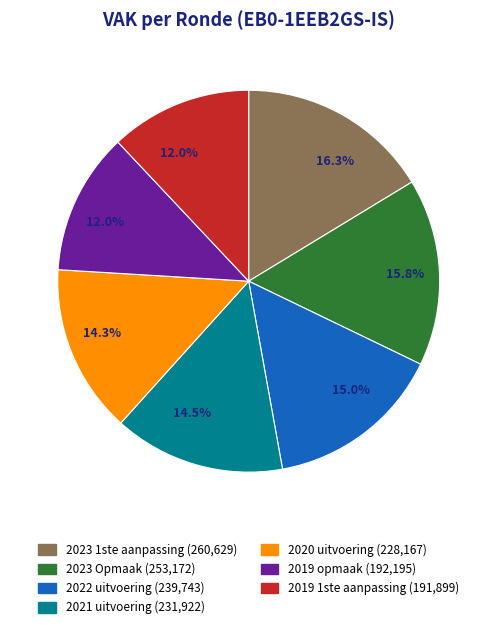

To the nearest percent, what portion does 2023 1ste aanpassing represent?

16%